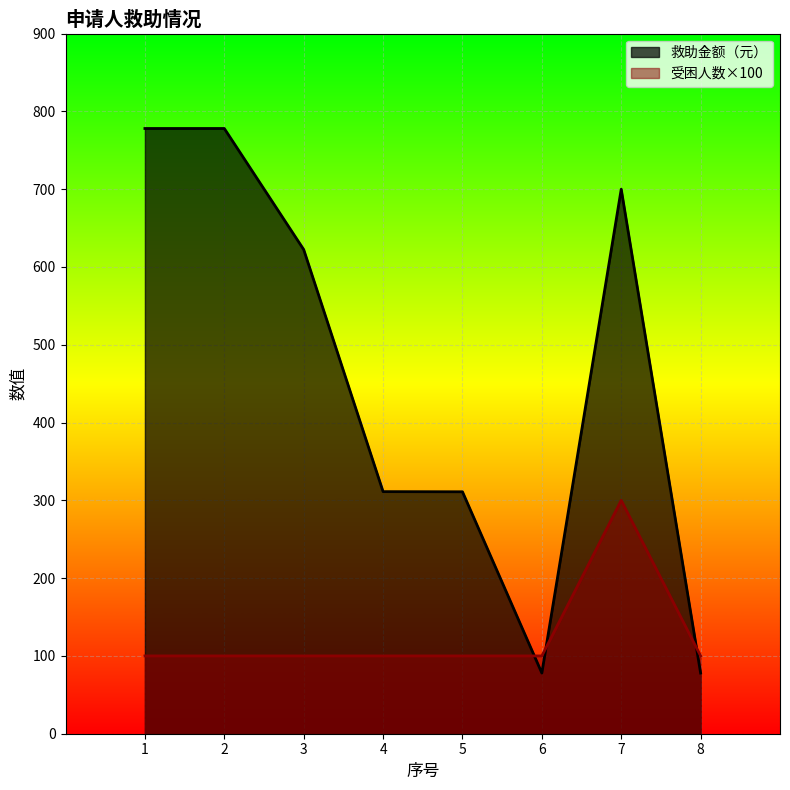

What is the difference between the 受困人数 values at 3 and 7?

200.0